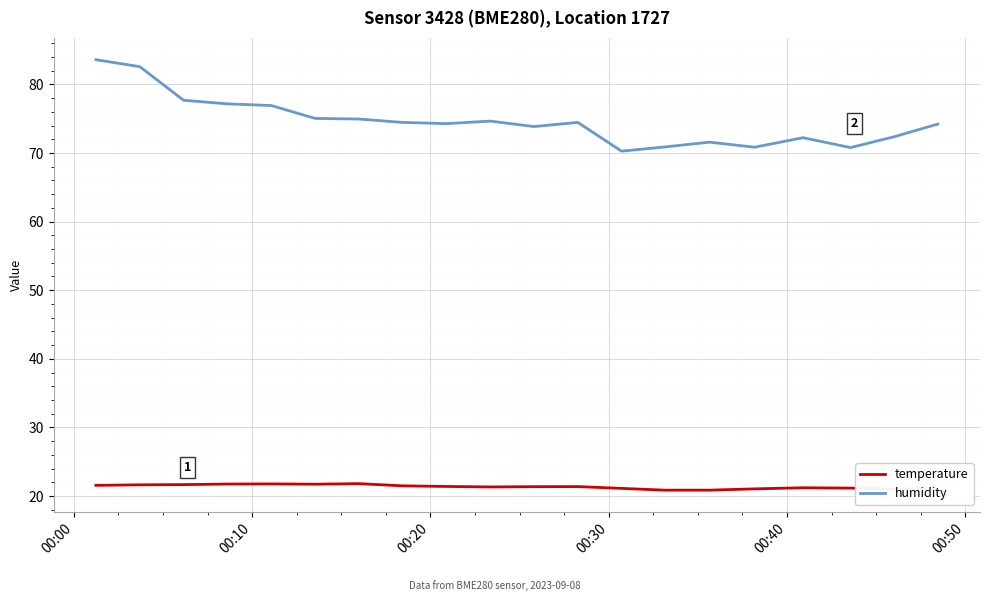

Which series has the largest total across all categories?

humidity